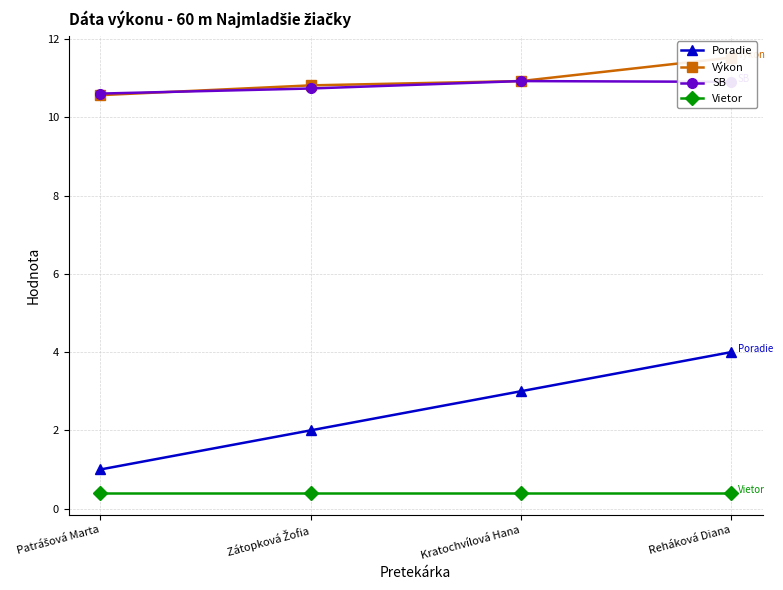

The SB series shows 10.9 at Reháková Diana. True or false?

True